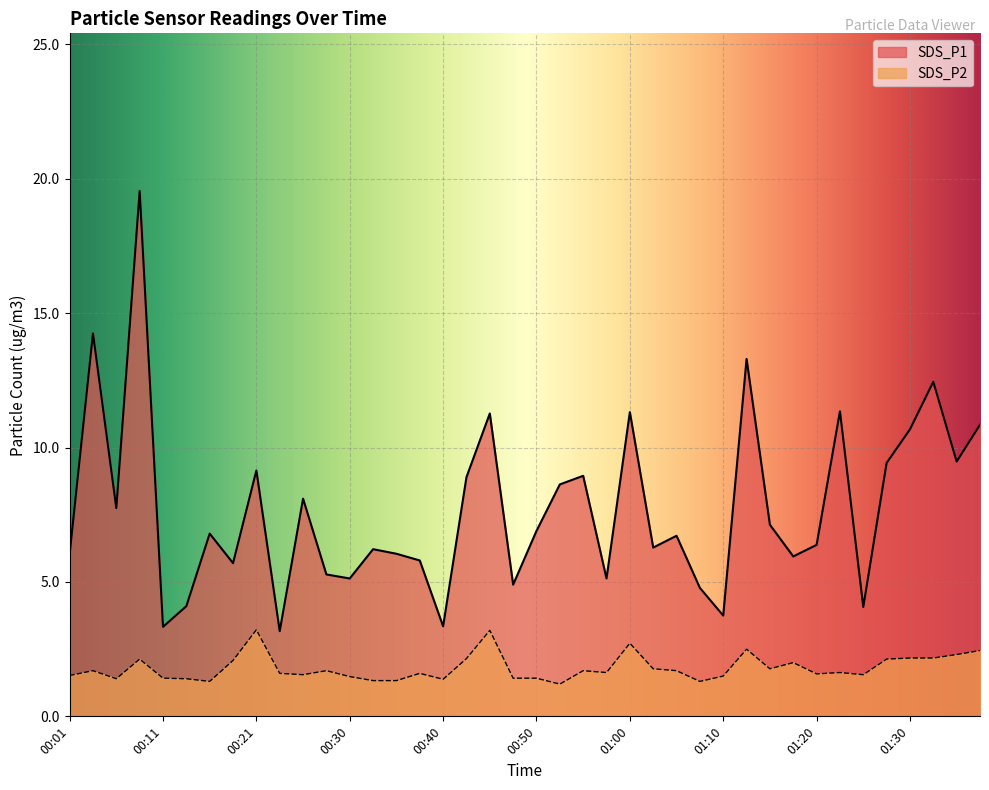

What is the total value across all series at 00:53?

9.8